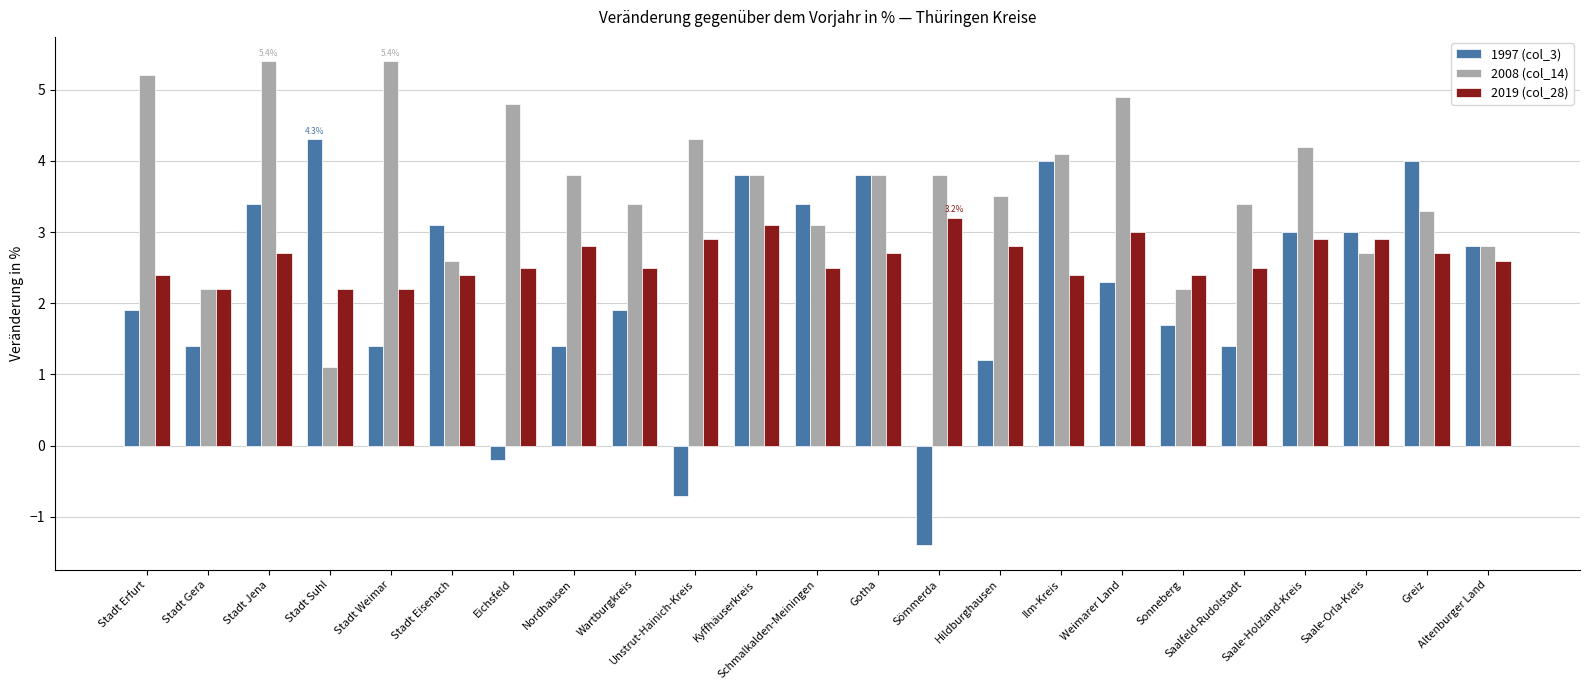

What are all the series names shown in the legend?

1997 (col_3), 2008 (col_14), 2019 (col_28)